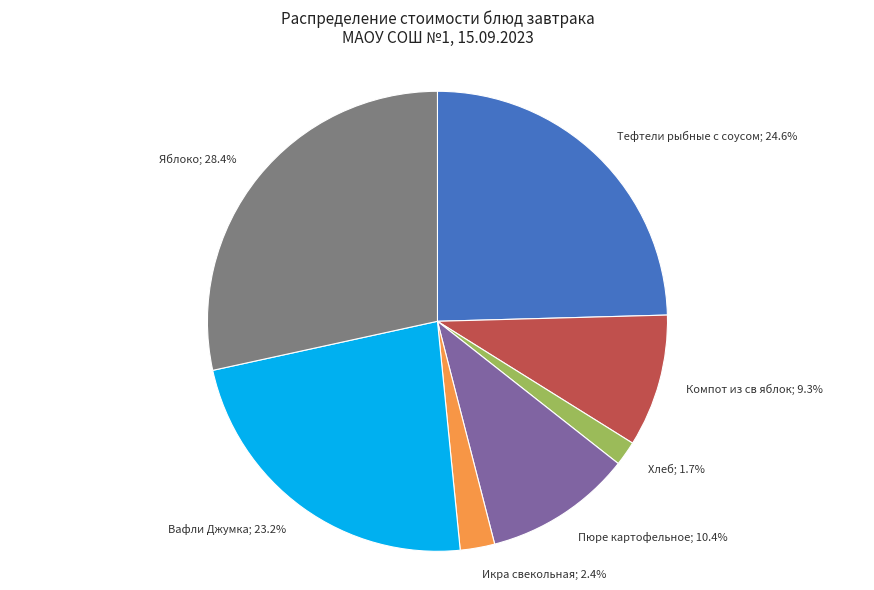

Is there any slice that represents more than half of the pie?

No